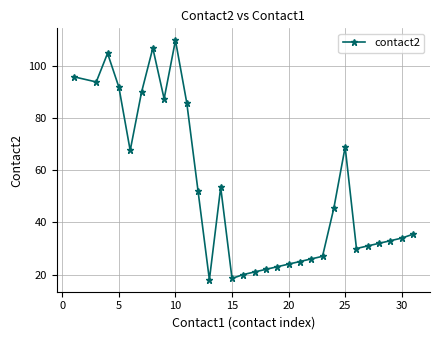

What is the value of the 1st point from the left?

96.0